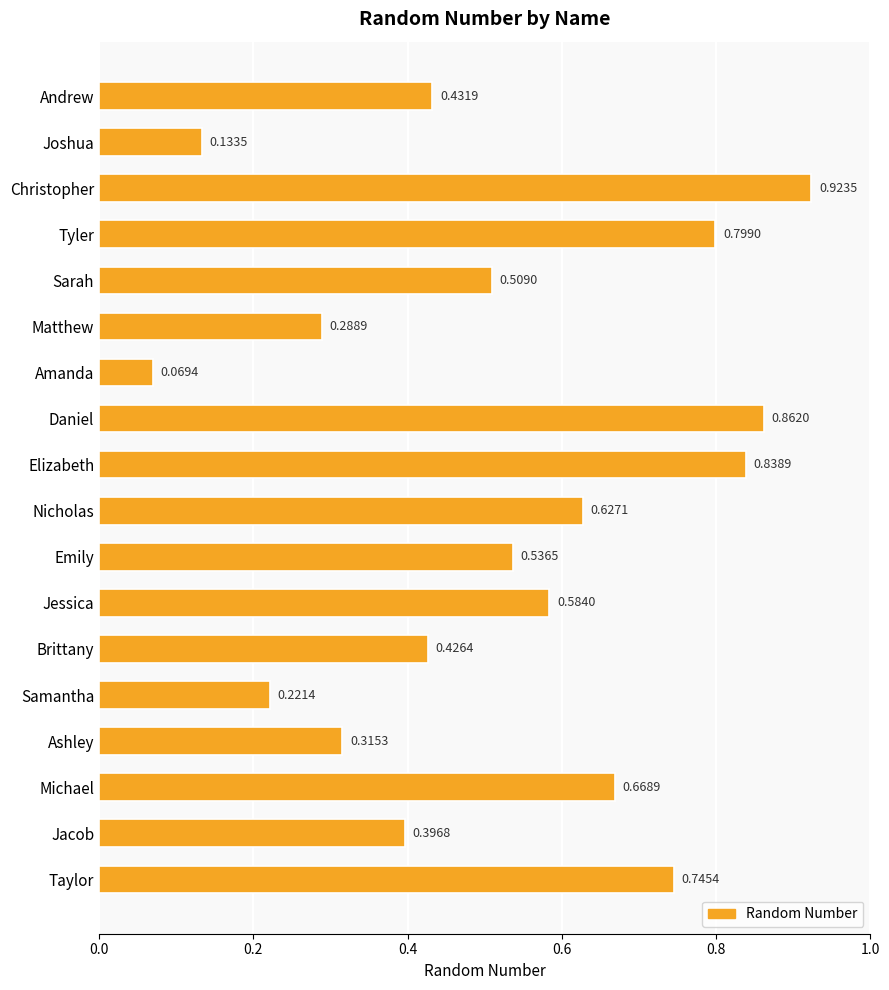

Where is the data nearest to the value 0?

Amanda